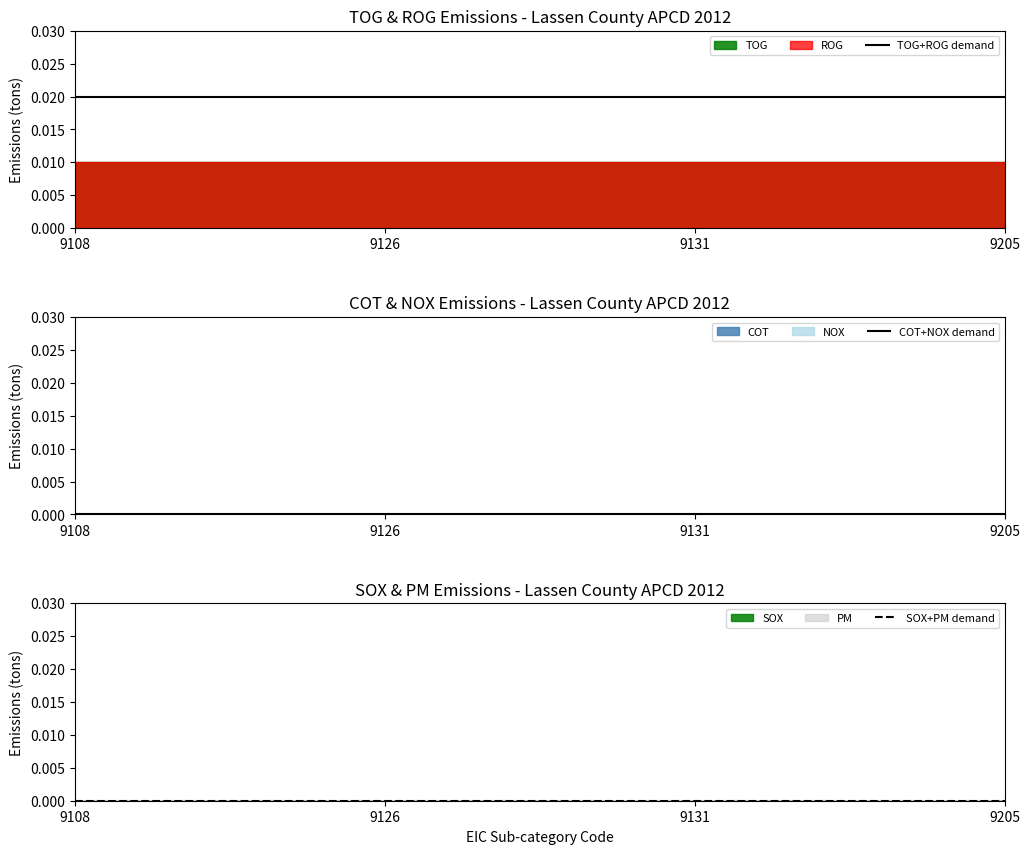

True or false: SOX+PM demand has a value of 0.0 at 9108.

True